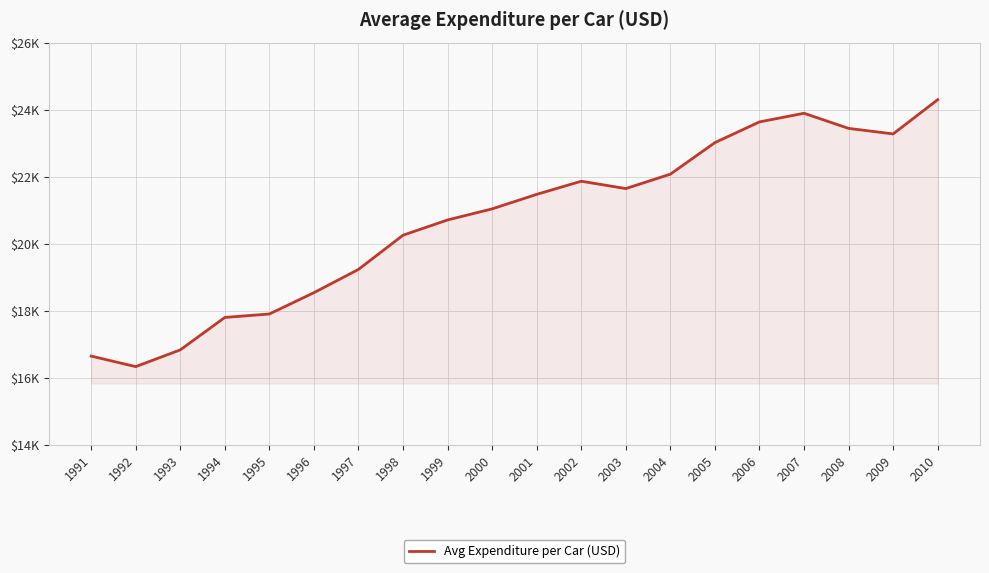

Is this an area chart (filled region under the line)?

Yes